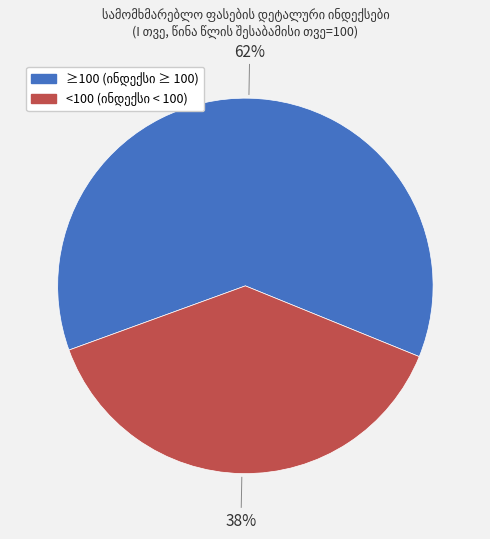

To the nearest percent, what is the average slice percentage?

50%